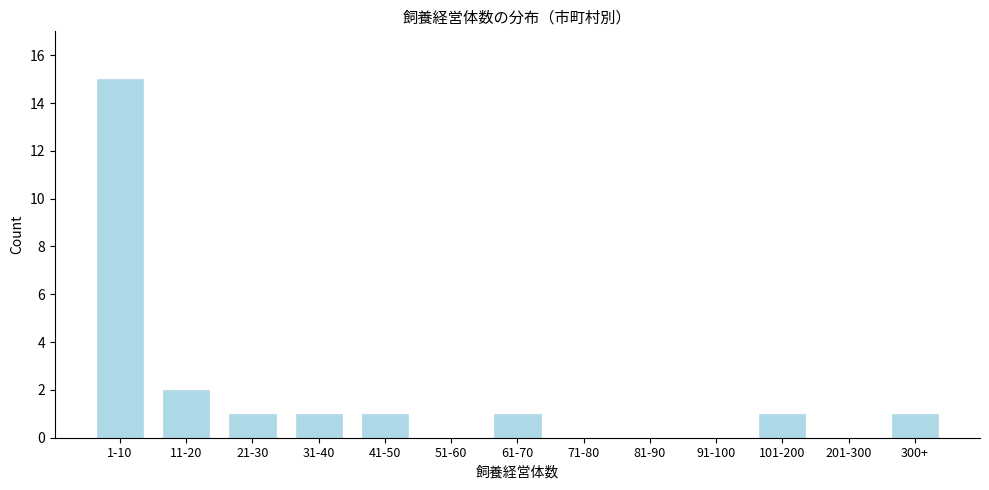

Reading left to right, transcribe all the data shown in this chart.

1-10=15	11-20=2	21-30=1	31-40=1	41-50=1	51-60=0	61-70=1	71-80=0	81-90=0	91-100=0	101-200=1	201-300=0	300+=1